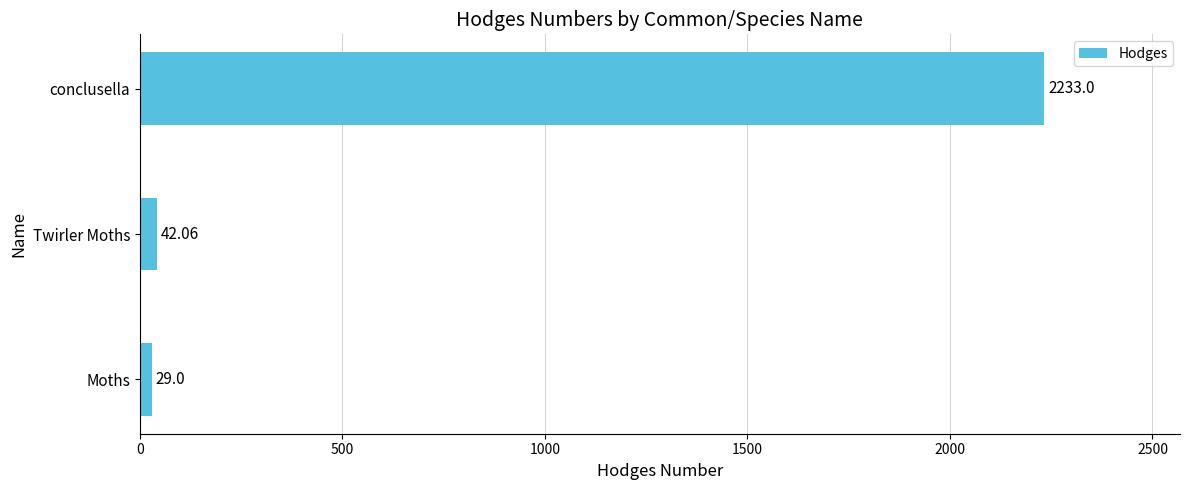

What is the average value?

768.0